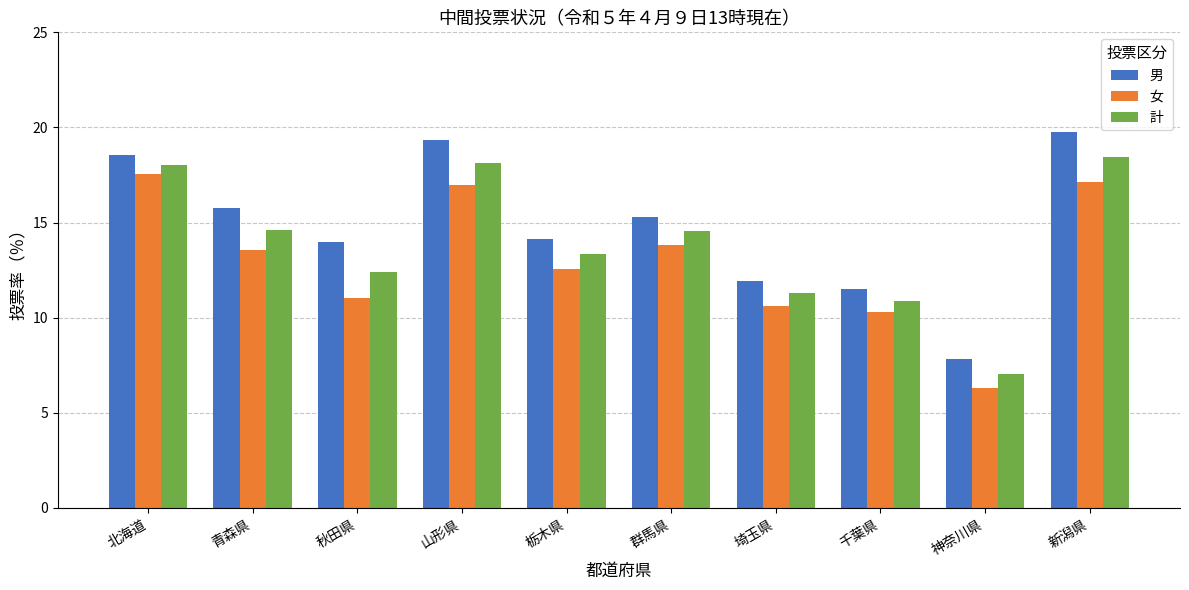

Is it true that 計 equals 10.9 at 神奈川県?

False